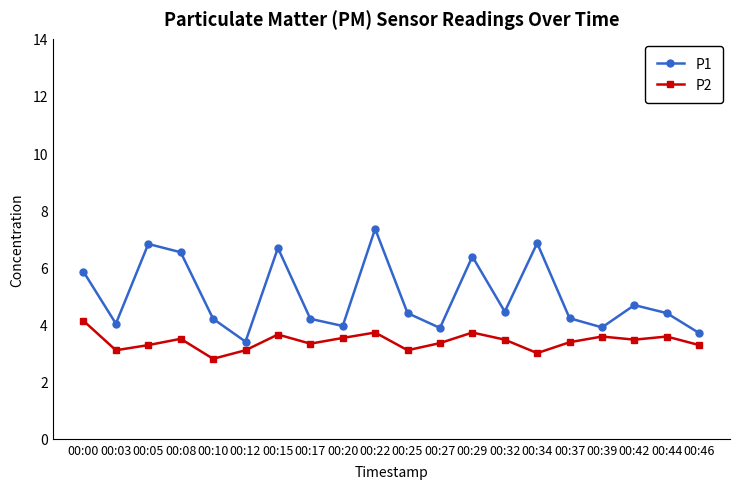

Which category has the lowest value in the P1 series?

00:12